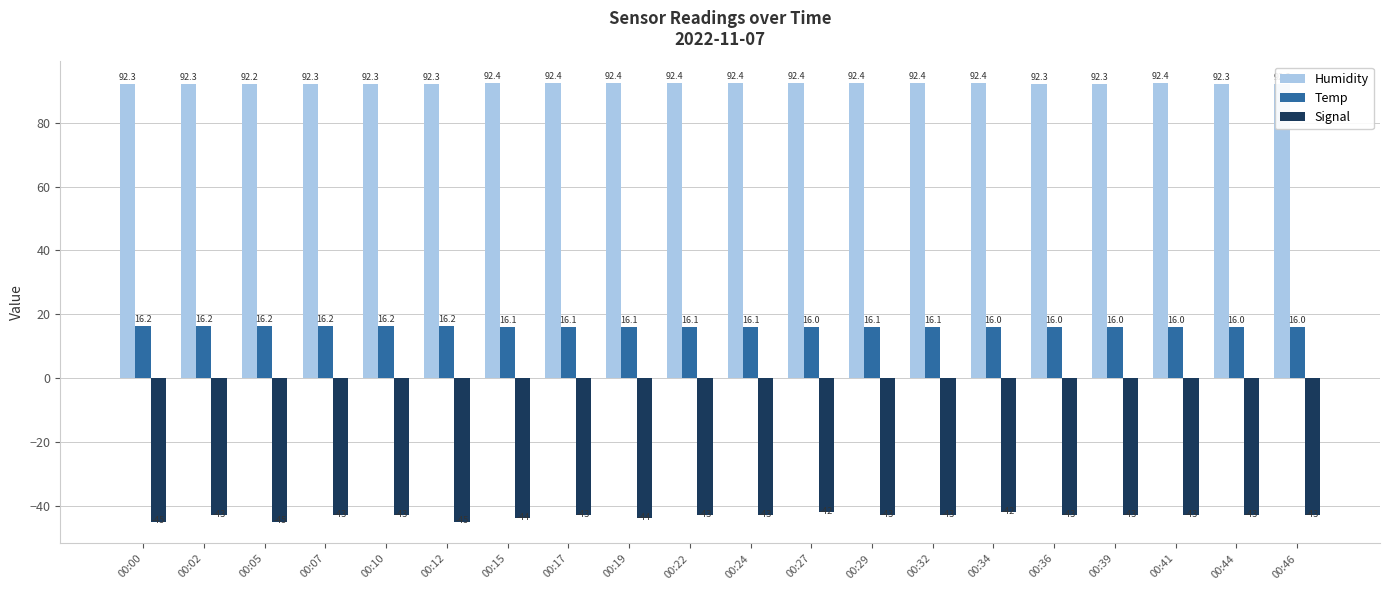

What is the lowest value of the Temp series?

16.0